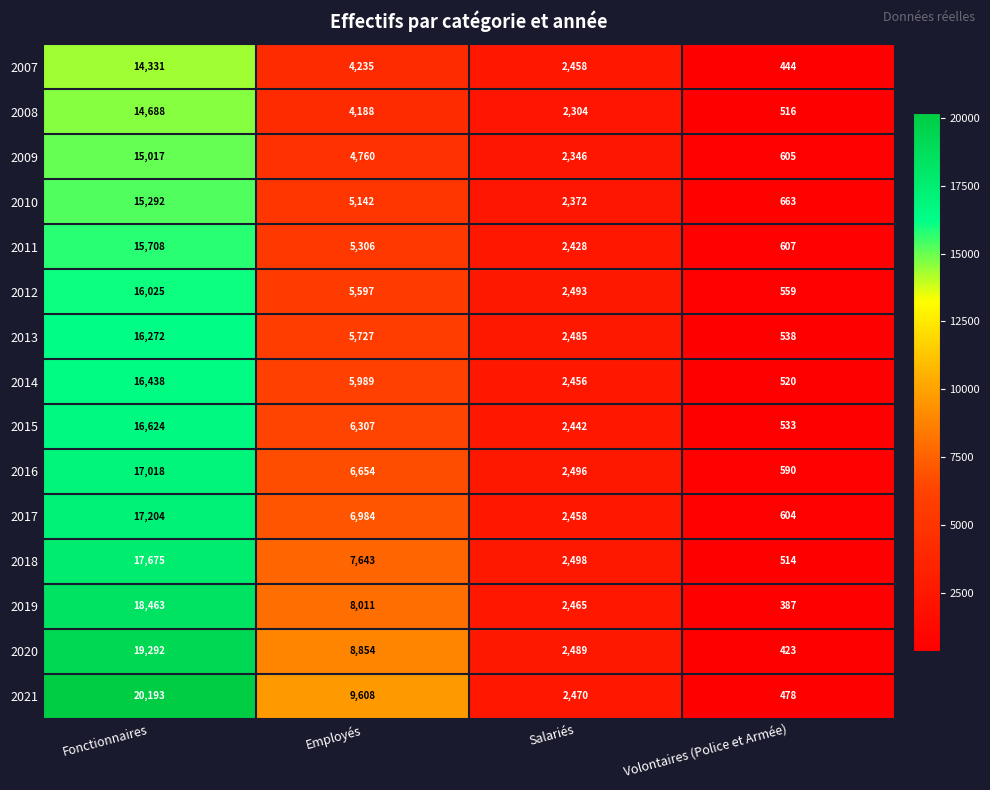

At which label is 2007 closest to 7387?

Employés